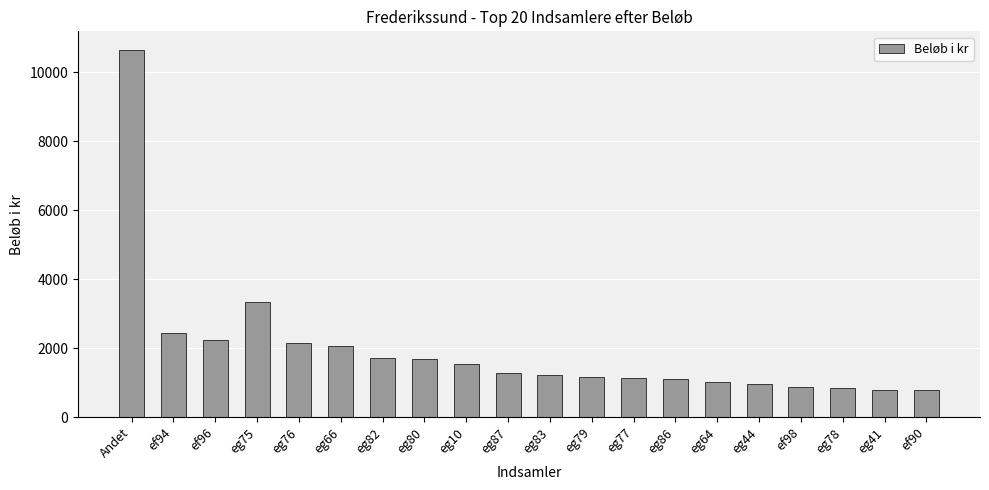

What is the minimum value shown in the chart?

780